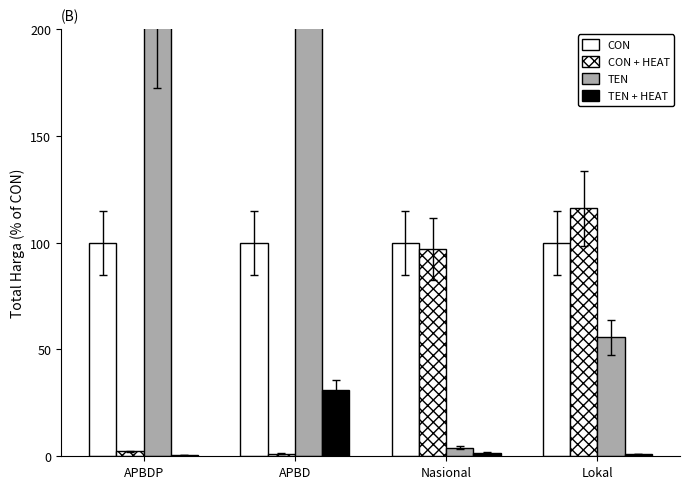

Between APBD and Lokal, which is larger?

APBD